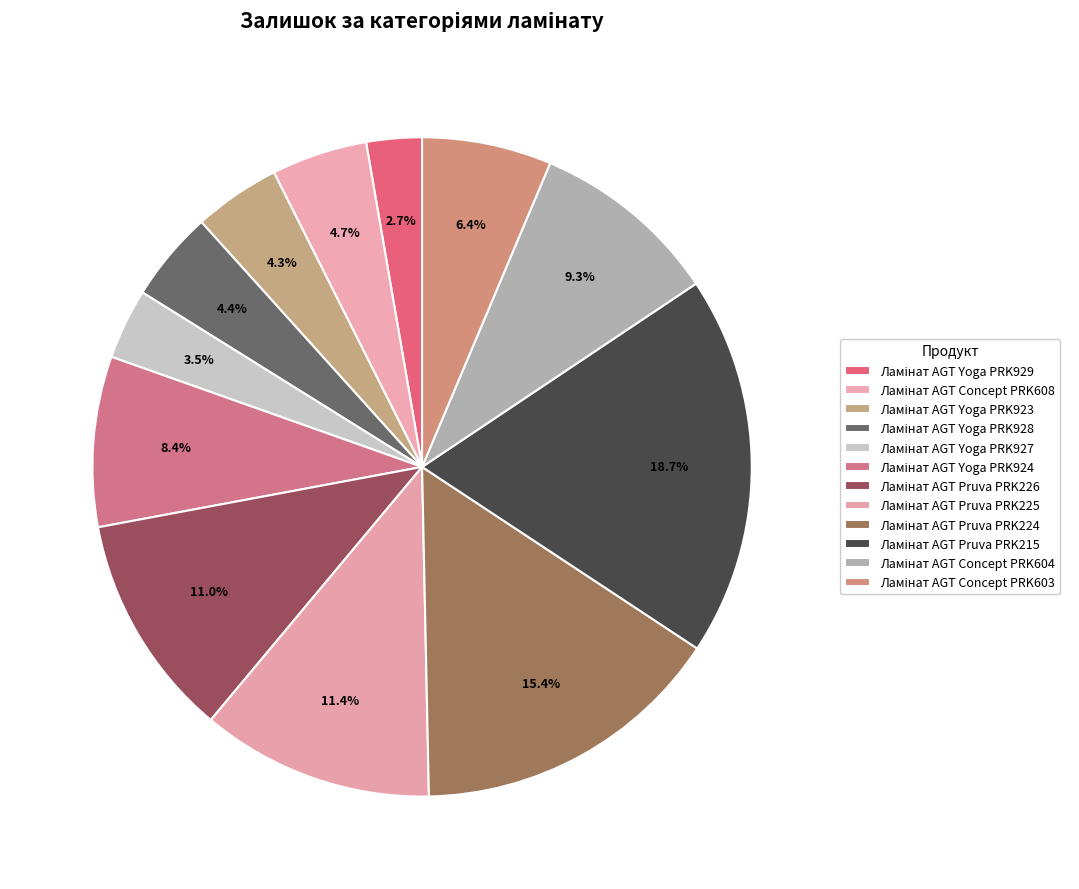

How many slices are in this pie chart?

12